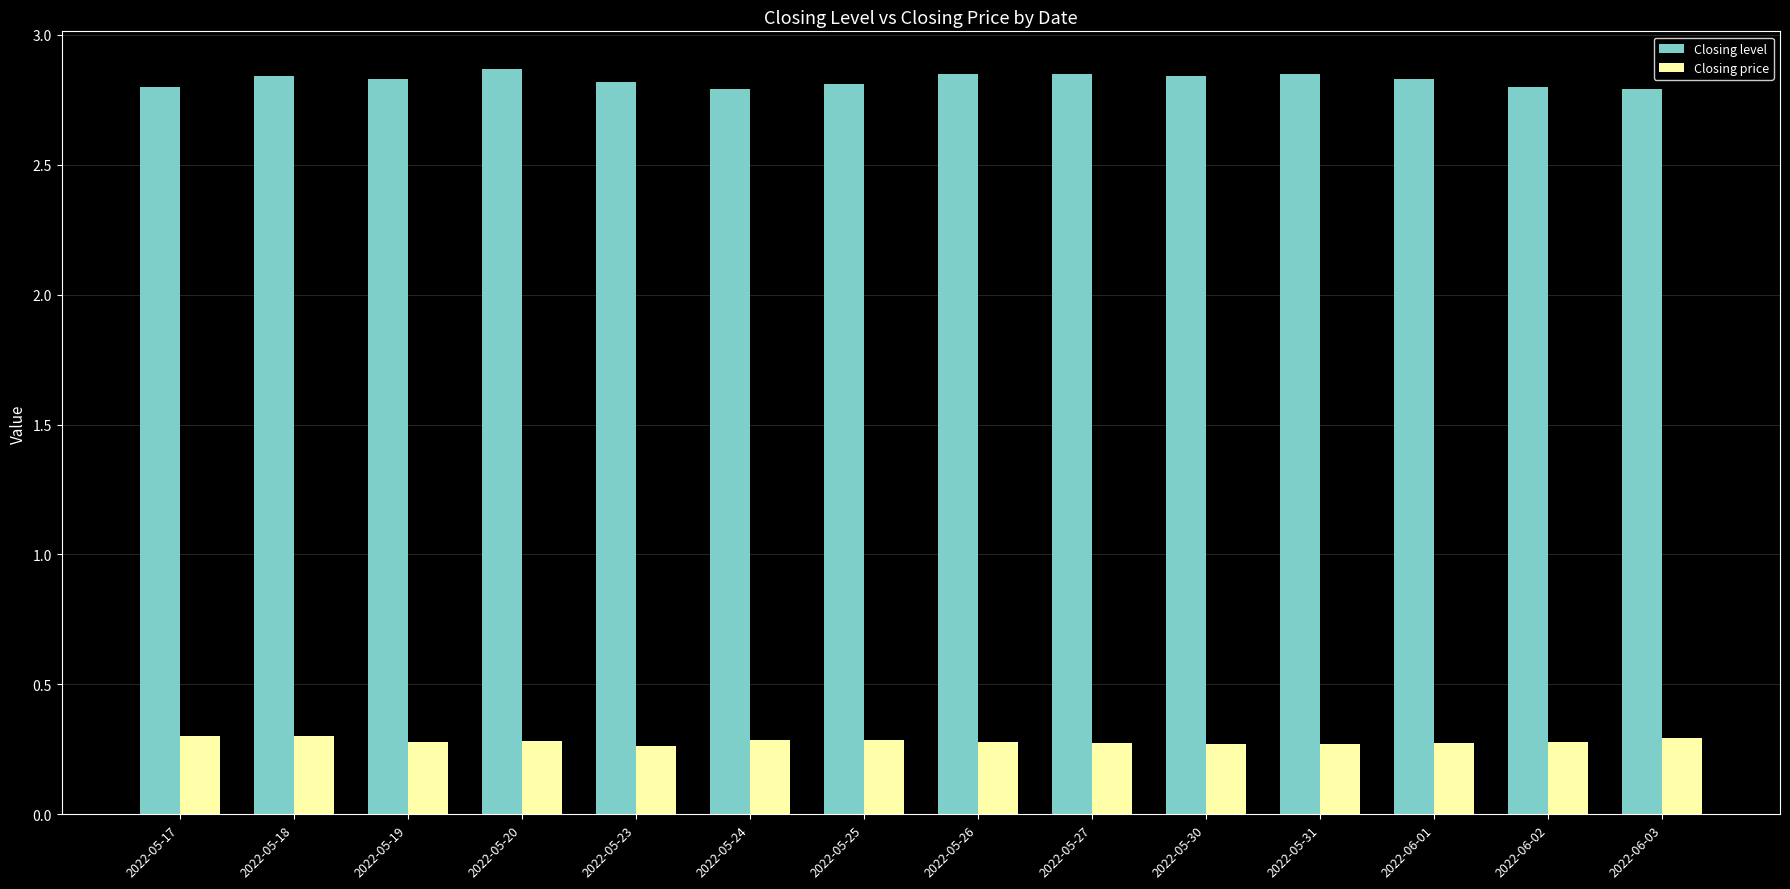

Which series has the largest total across all categories?

Closing level